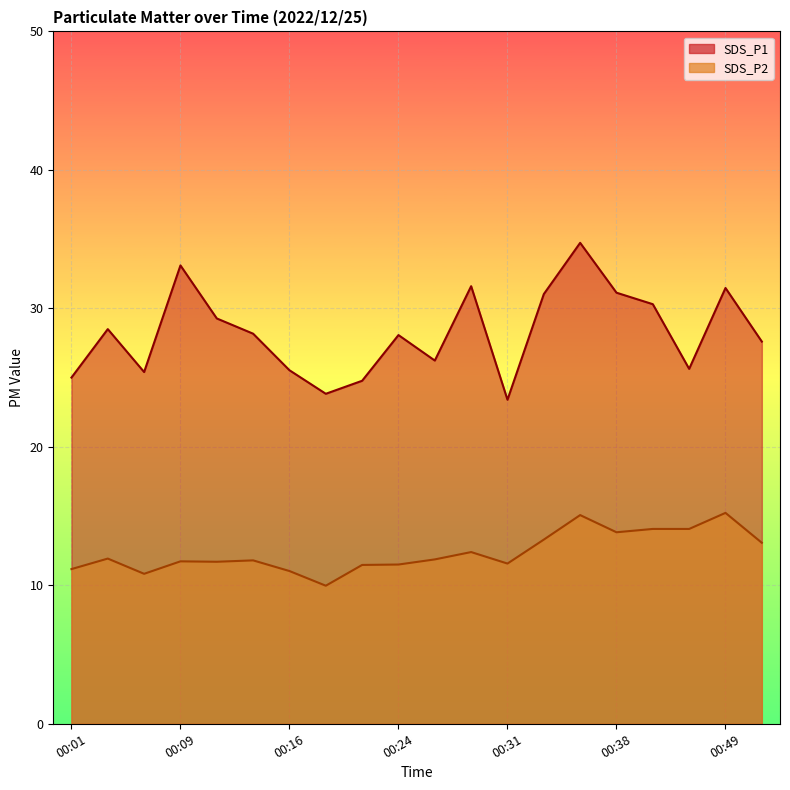

What is the value of the SDS_P1 point at the 16th from the left?

31.1